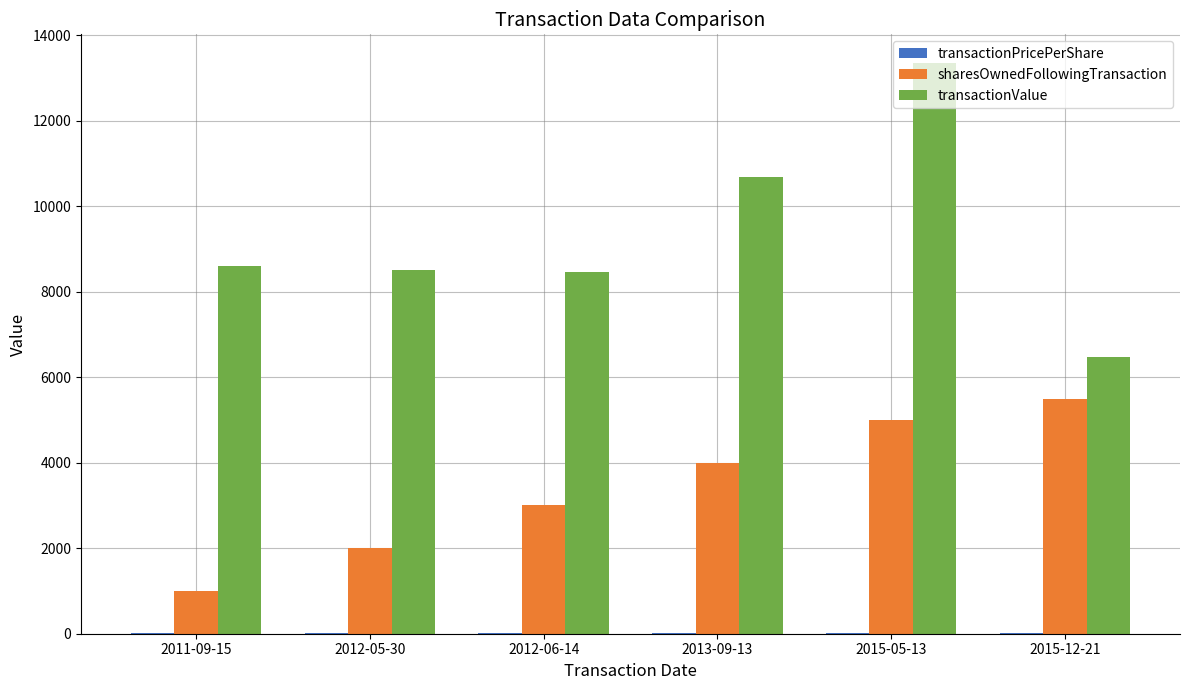

At which category is the sum across all series the highest?

2015-05-13